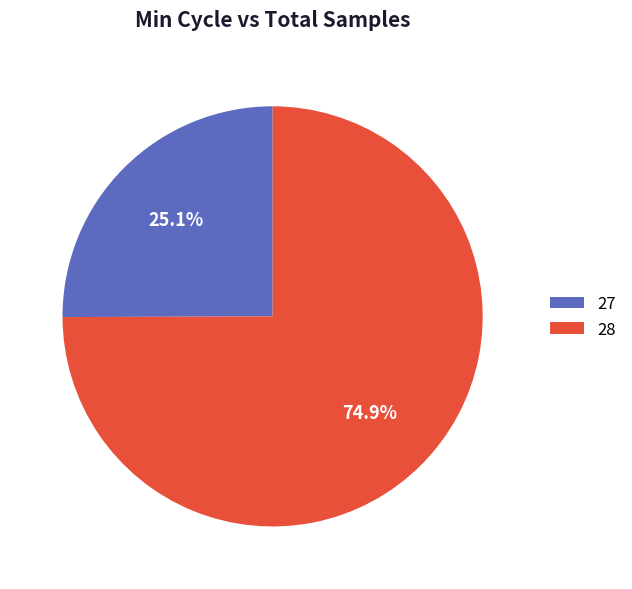

What is the smallest slice in the pie chart?

27